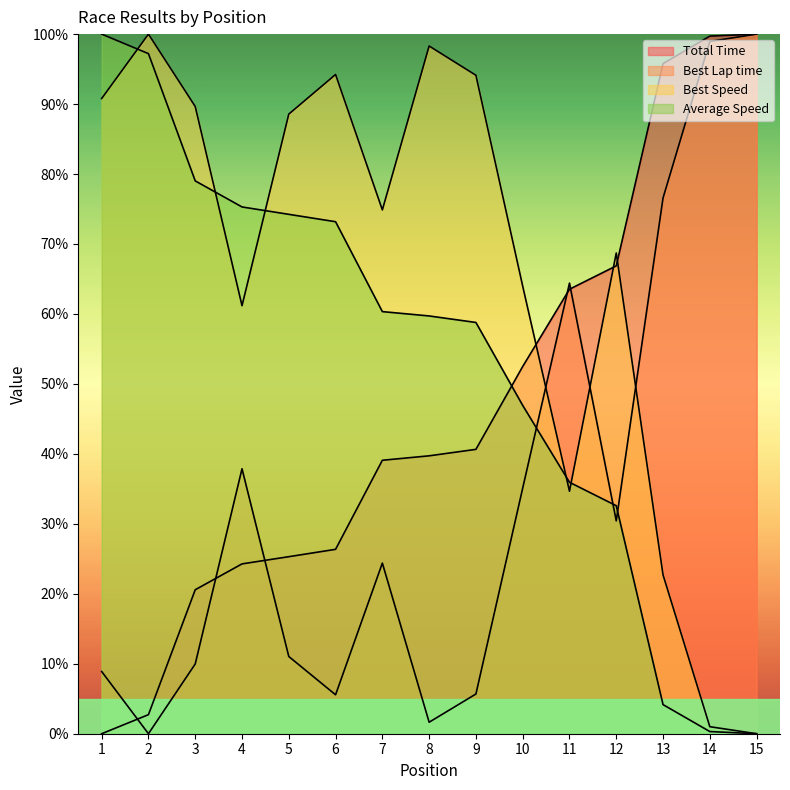

Read the Best Lap time value at 8.

1.6